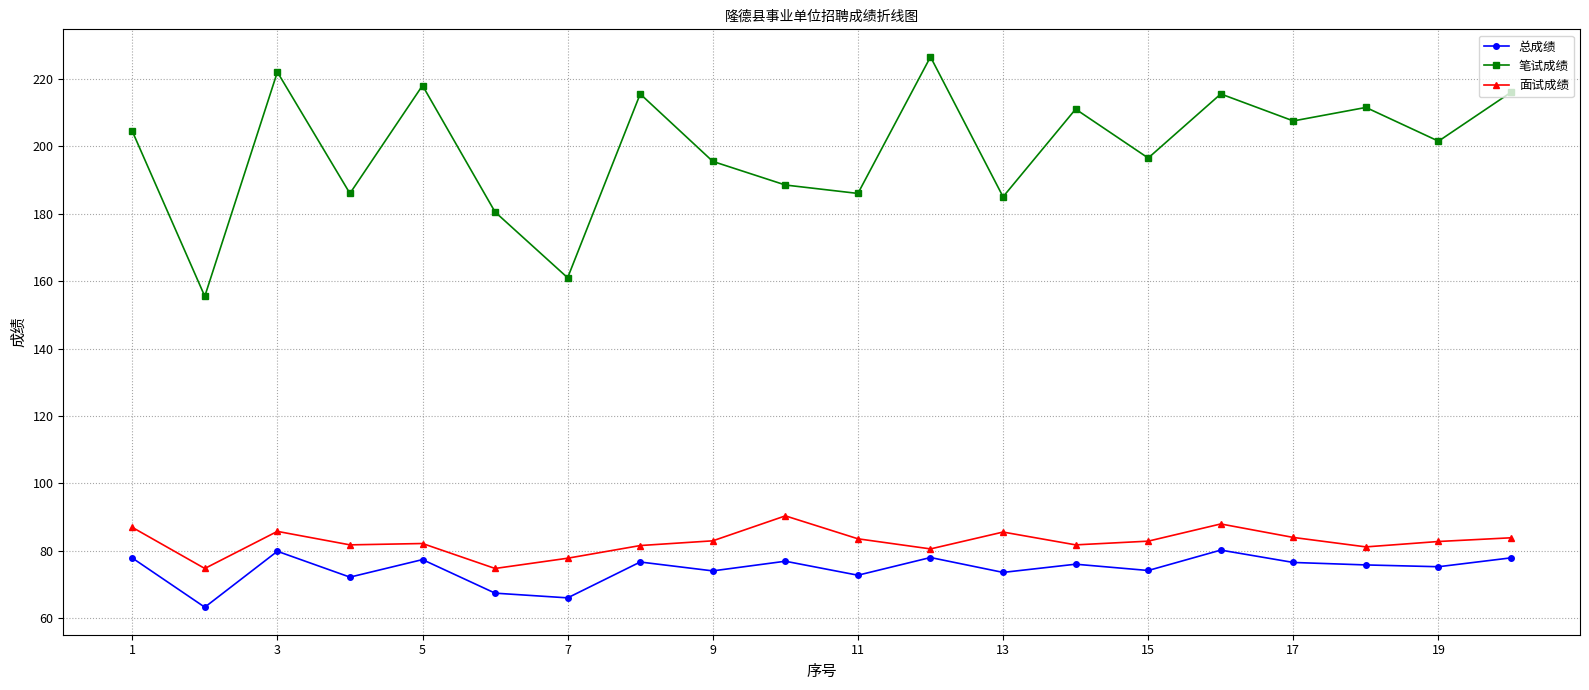

True or false: 面试成绩 has more than 1 points higher than both neighbors.

True